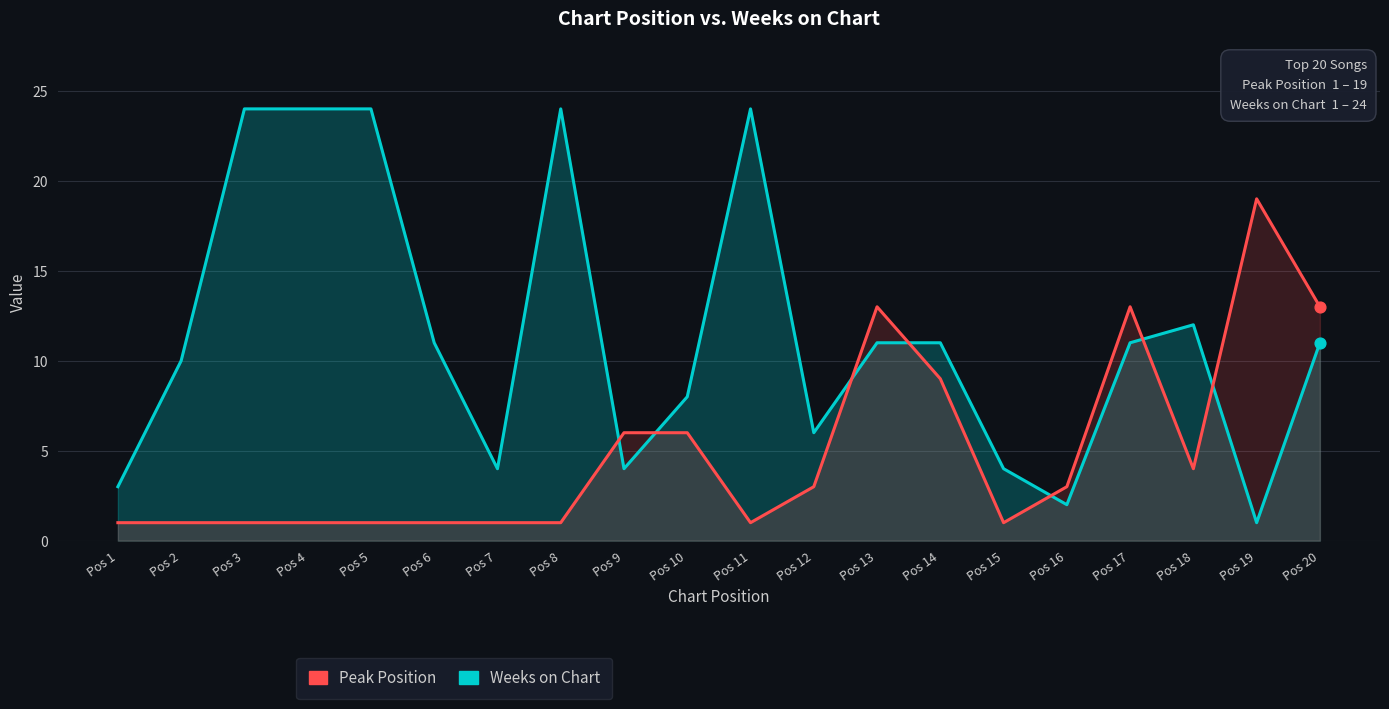

Which series contains the lowest Y value?

Weeks on Chart